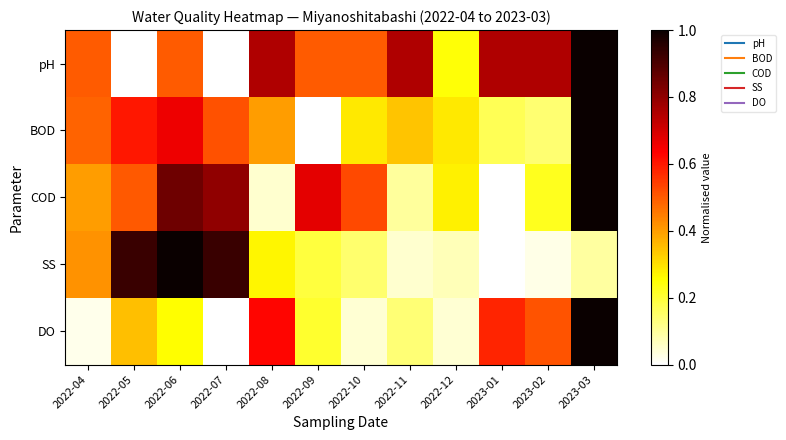

What is the total value across all series at 2022-04?

1.8